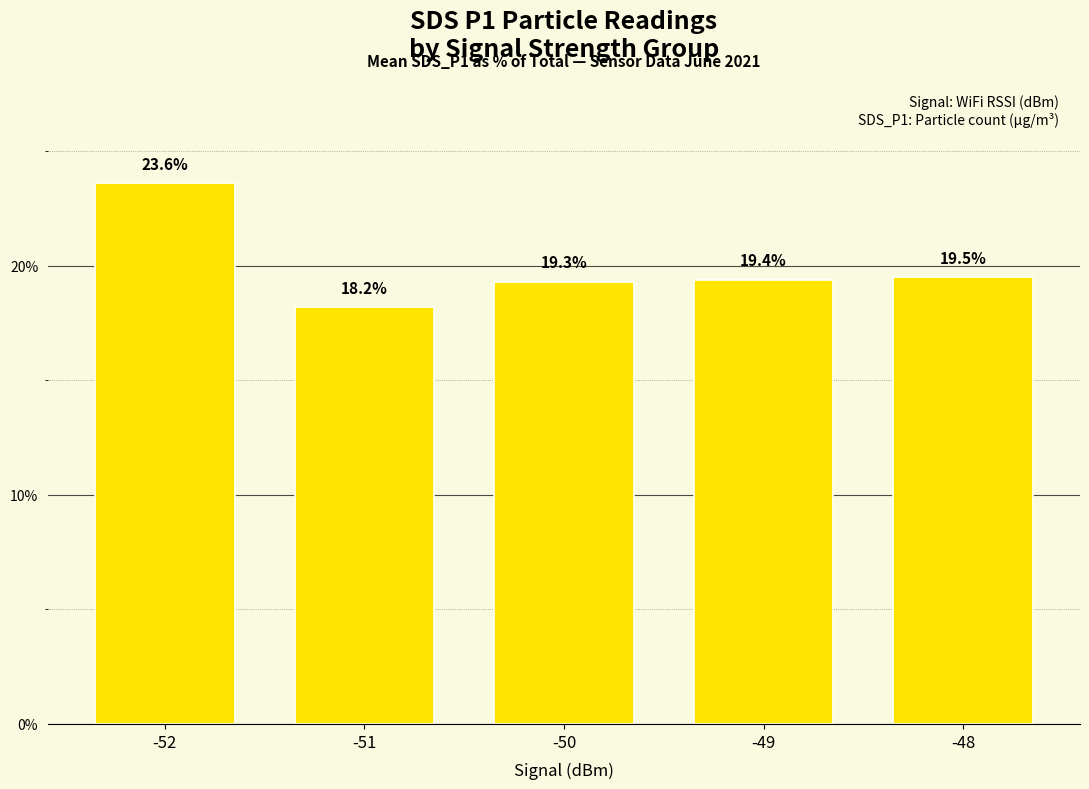

How many distinct data groups are displayed?

1